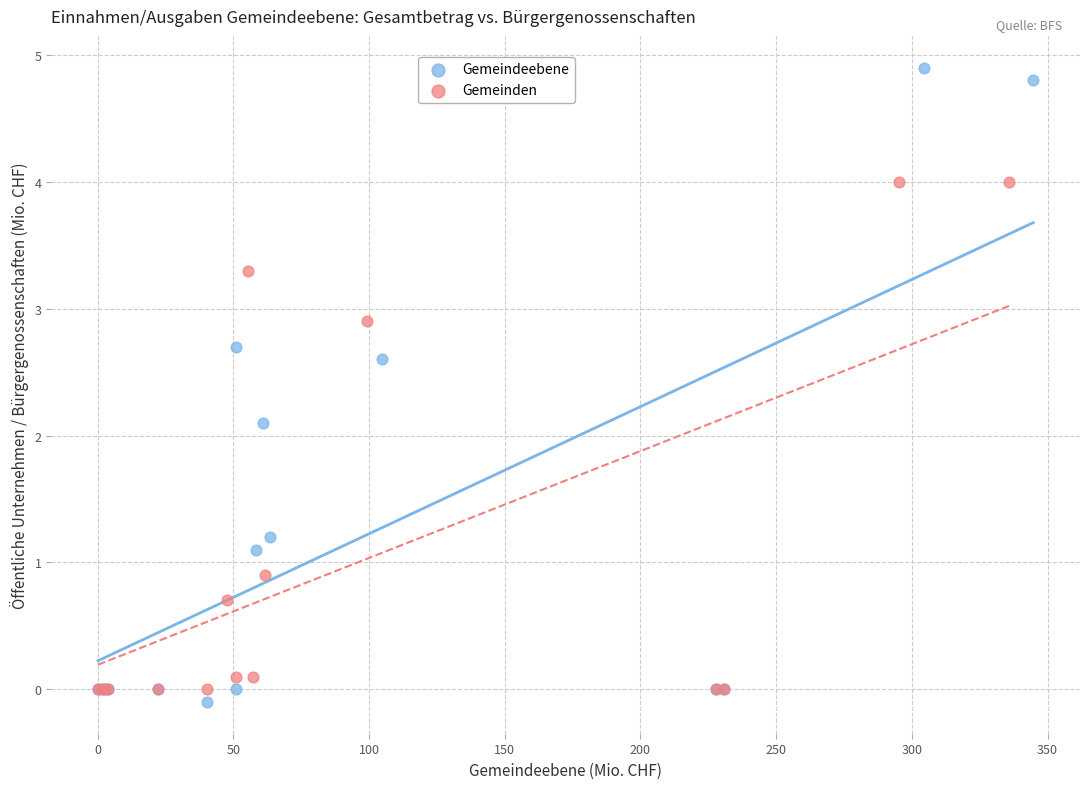

Which series reaches the maximum Y coordinate?

Gemeindeebene